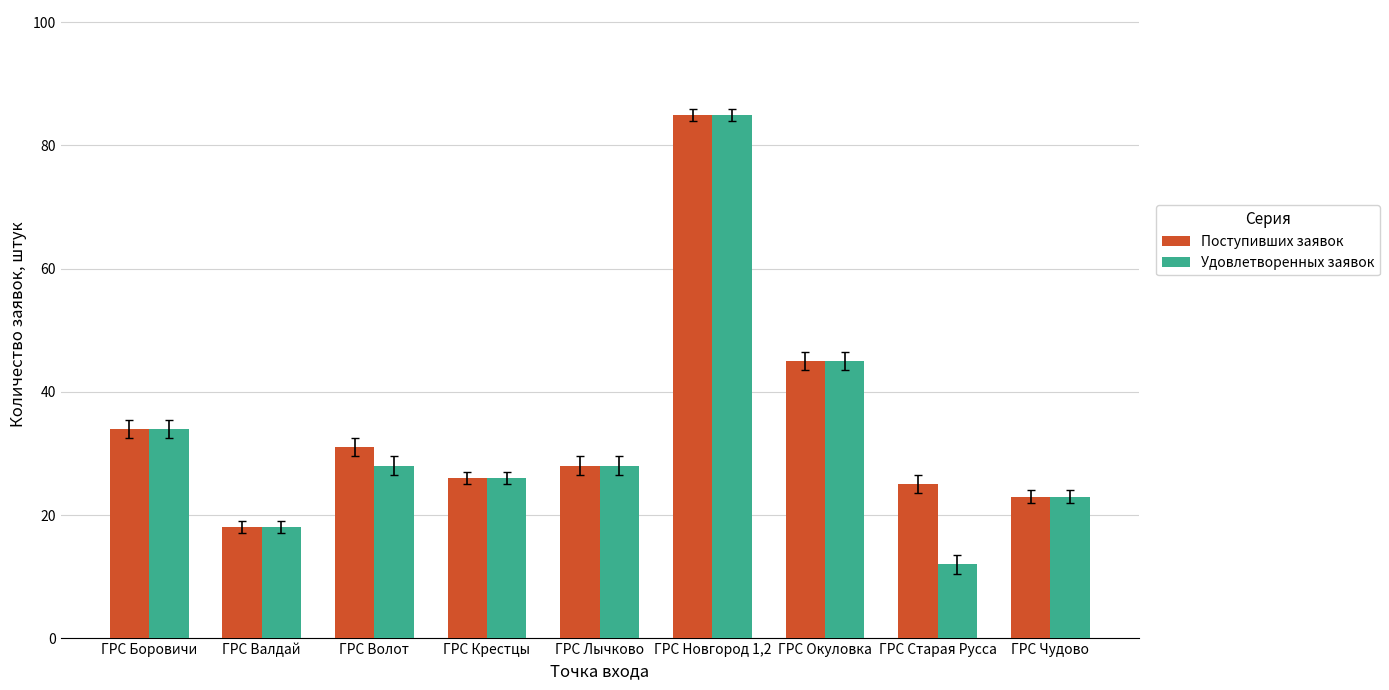

At which label does Поступивших заявок reach its minimum?

ГРС Валдай